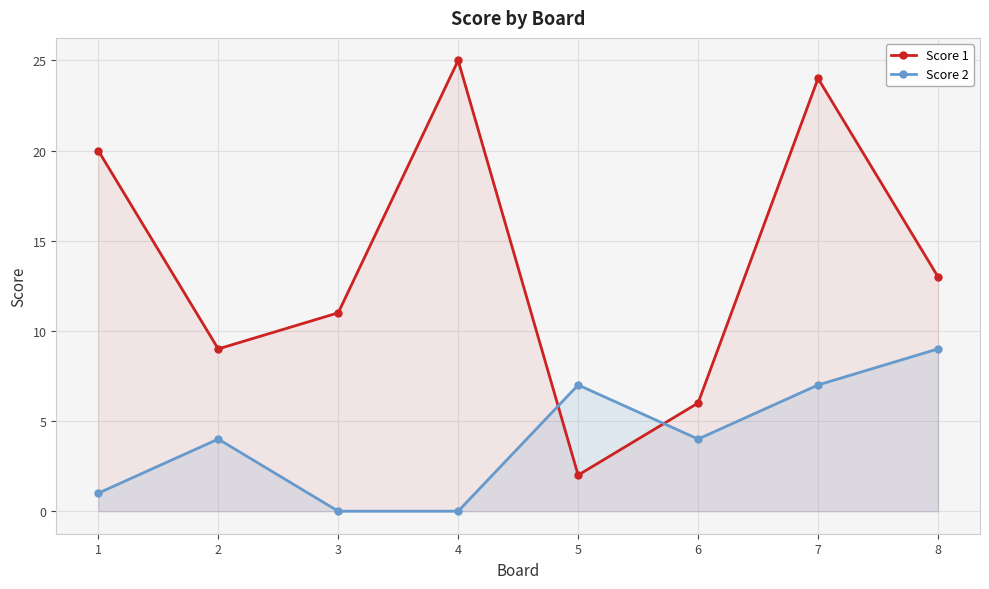

Does the chart display data point markers on the line(s)?

Yes